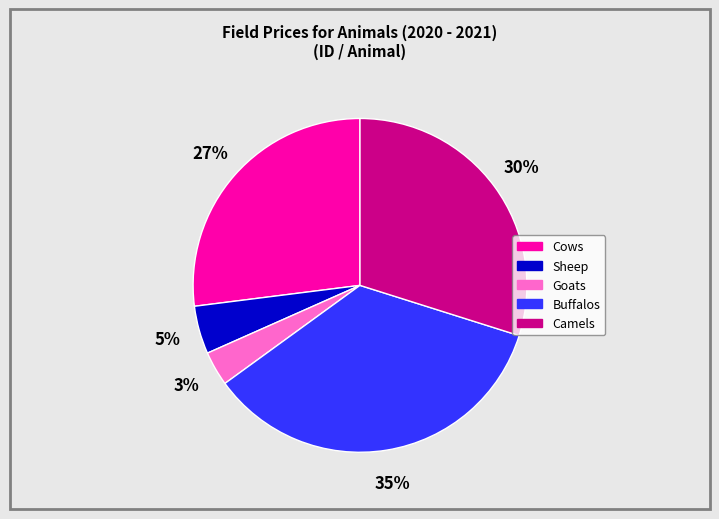

Which has a higher value, Camels or Sheep?

Camels